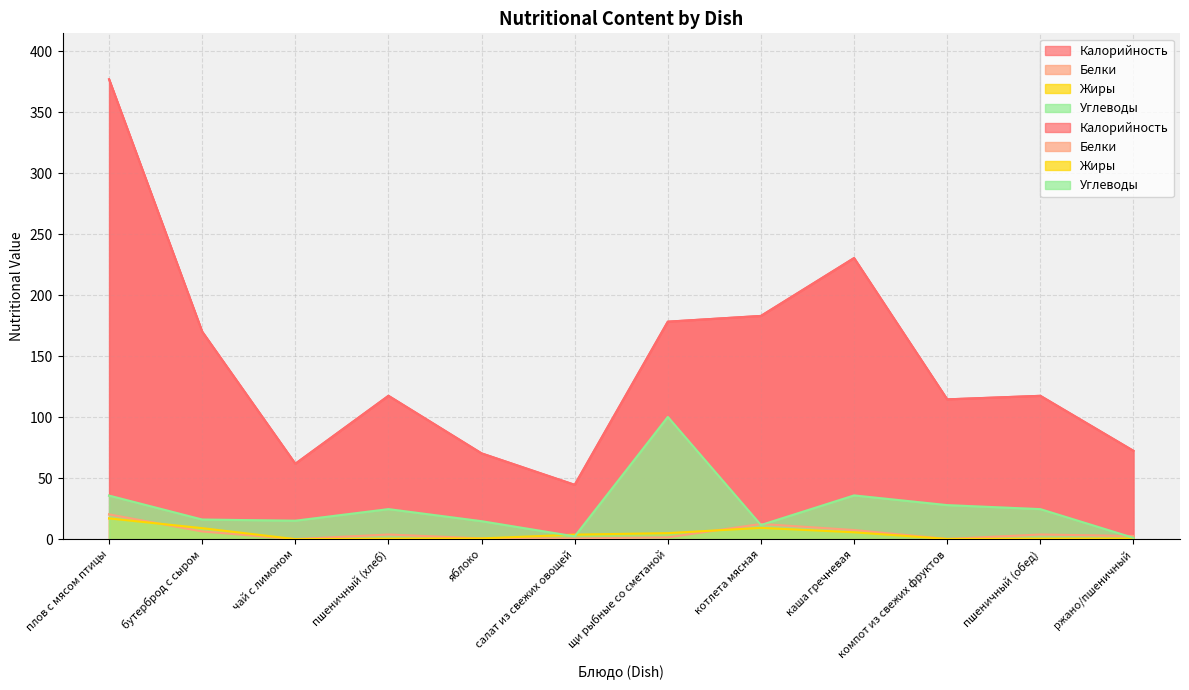

True or false: Белки and Углеводы intersect in this chart.

True